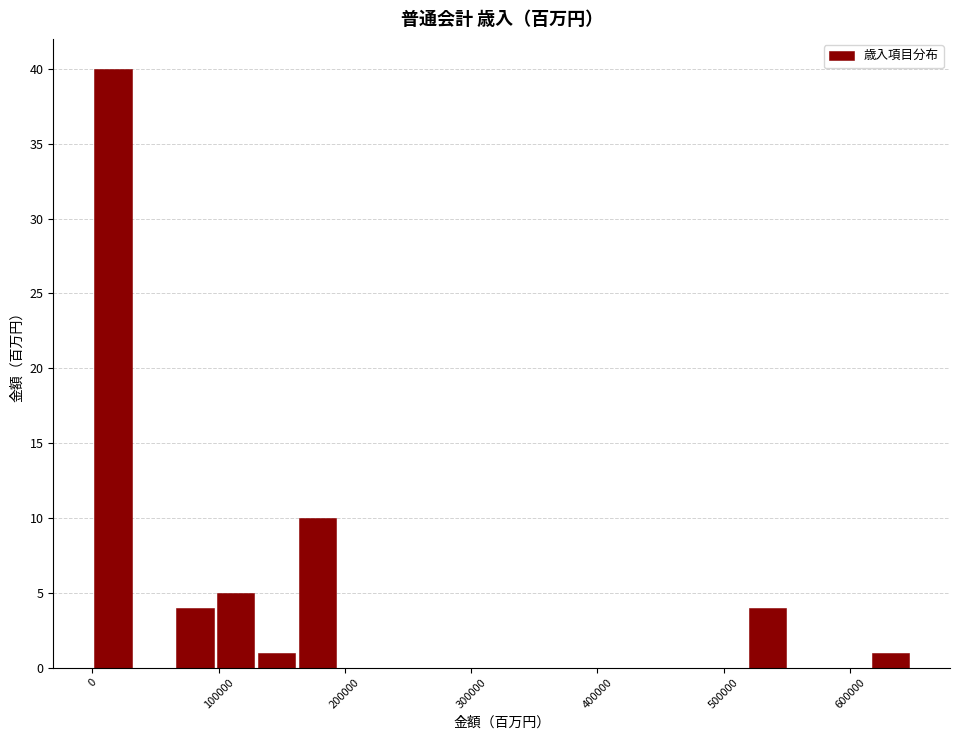

Around what value on the x-axis is the tallest bar? Give the approximate position of its centre, as read against the axis.

20000